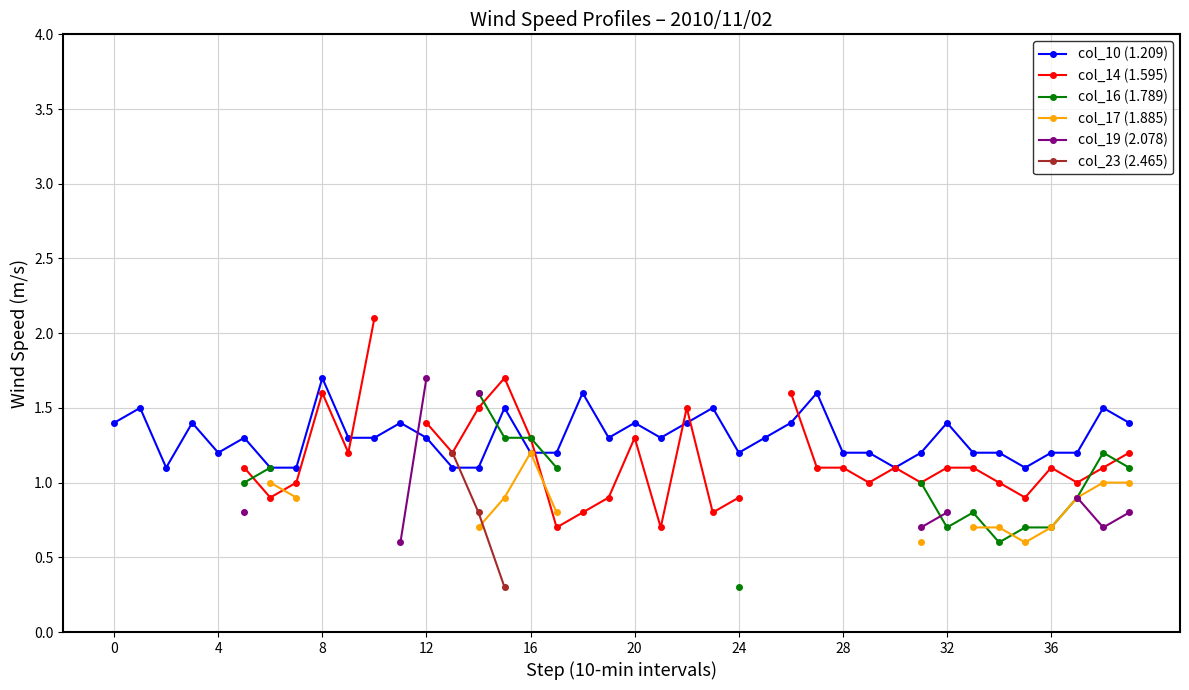

What is the maximum value for col_10 (1.209)?

1.7